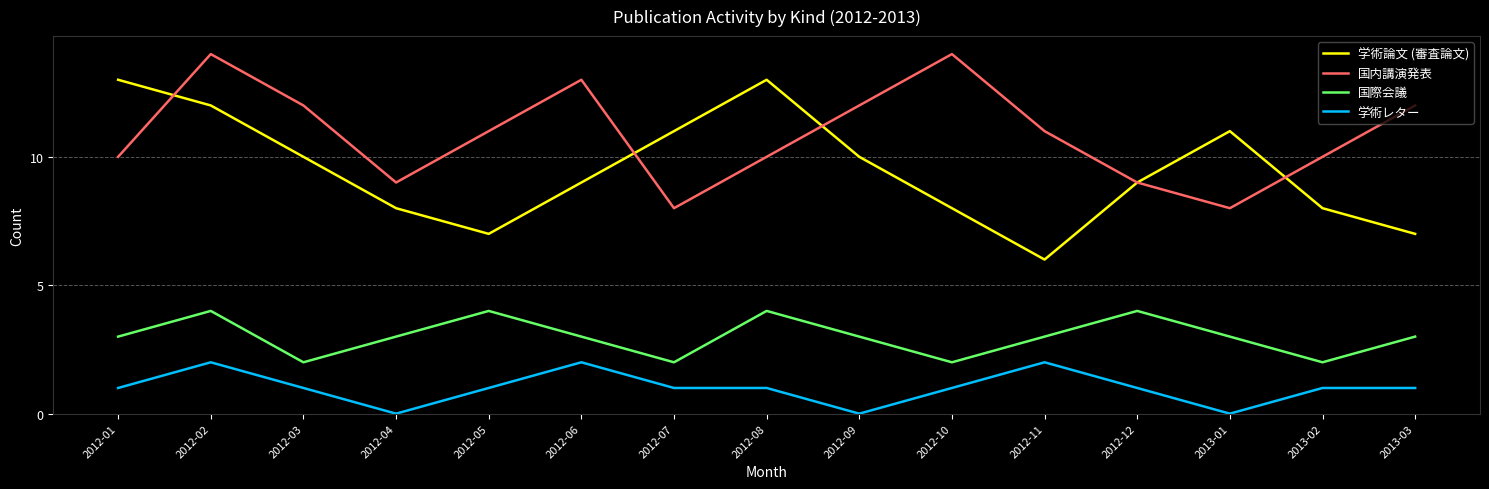

Is the value of 国際会議 at 2012-07 greater than the value of 国内講演発表 at 2012-04?

No